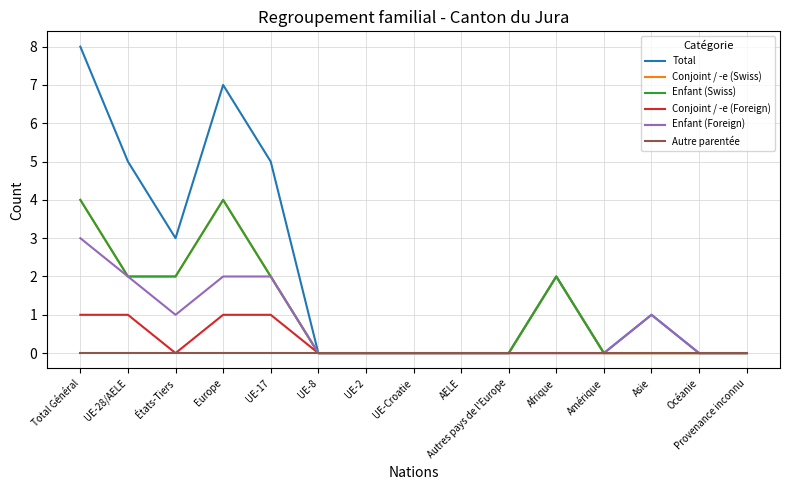

What is the greatest value displayed?

8